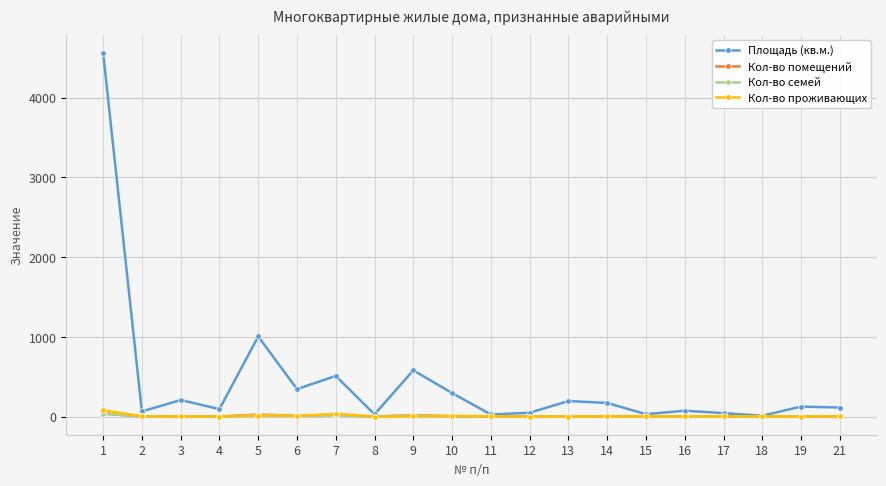

Which series has the largest range (max minus min)?

Площадь (кв.м.)